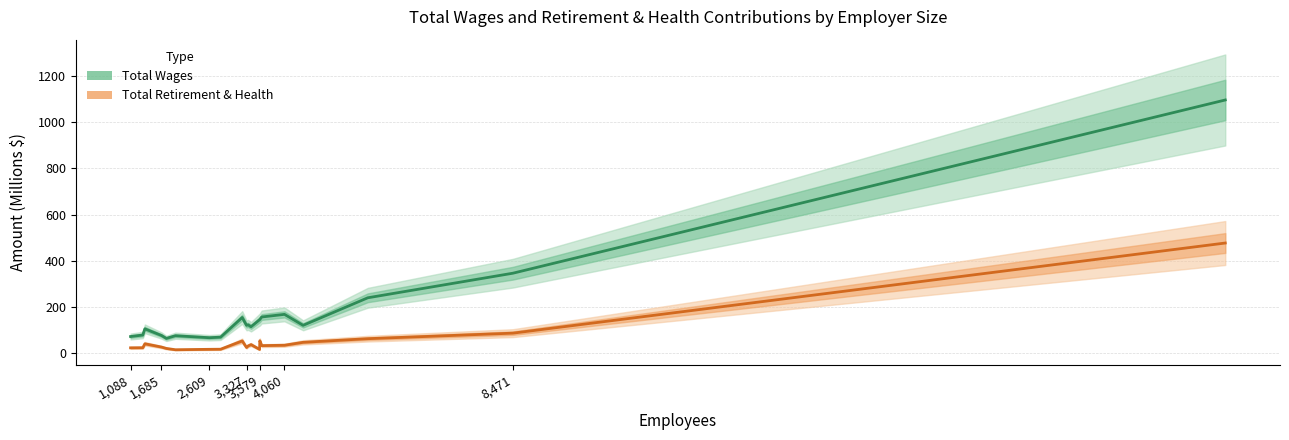

What are all the series names shown in the legend?

Total Wages, Total Retirement & Health